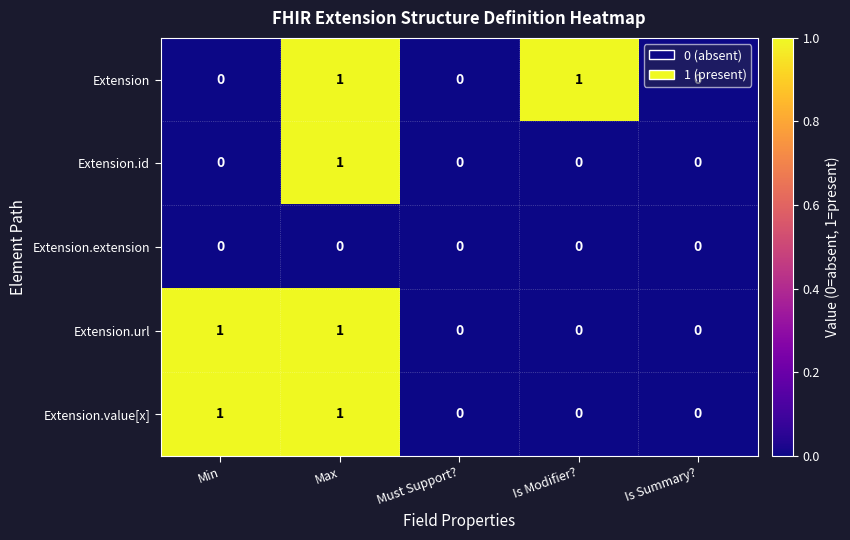

The Extension.id series shows 0 at Min. True or false?

True